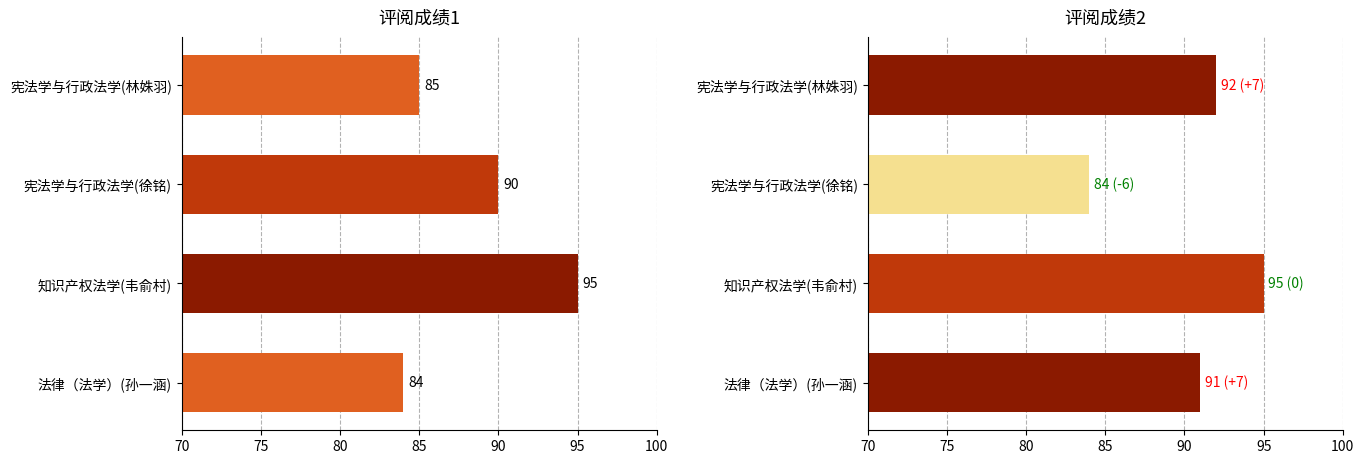

What is the average value of the 评阅成绩1 series?

88